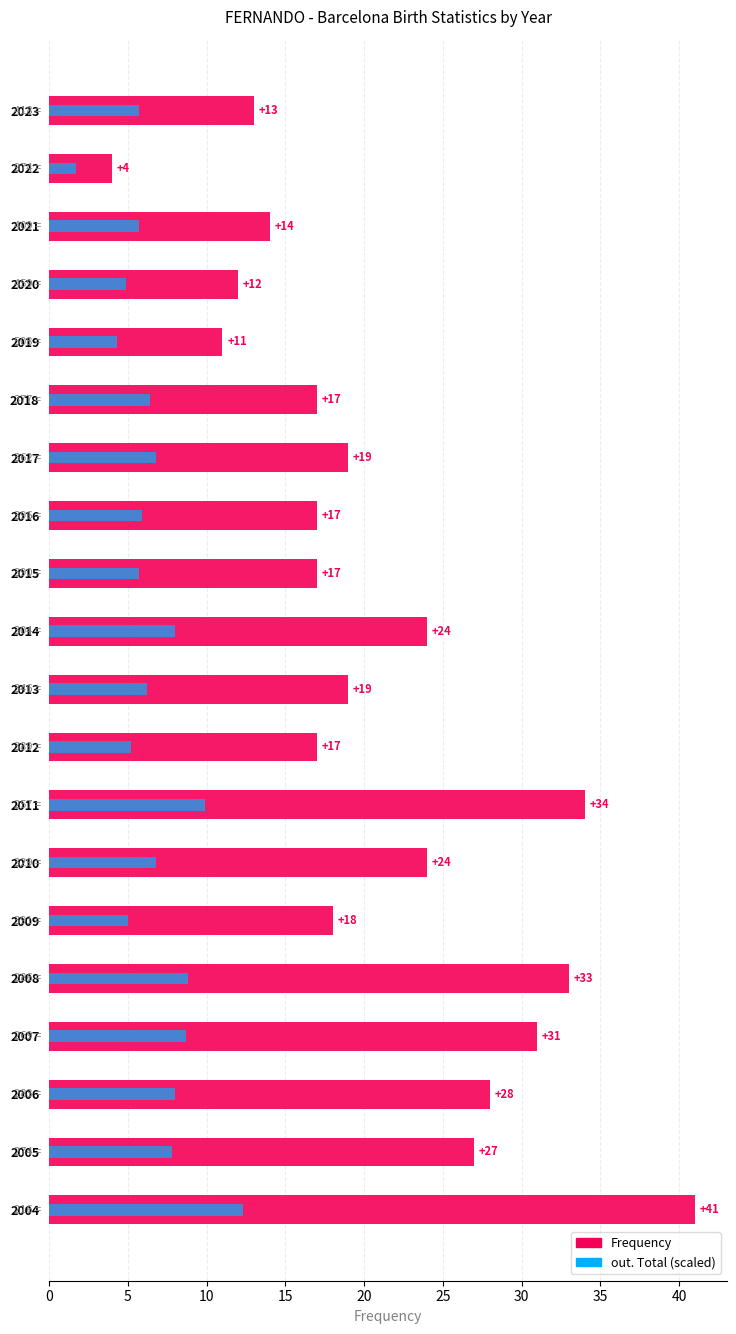

Rank the series by their average value, from lowest to highest.

out. Total (scaled), Frequency